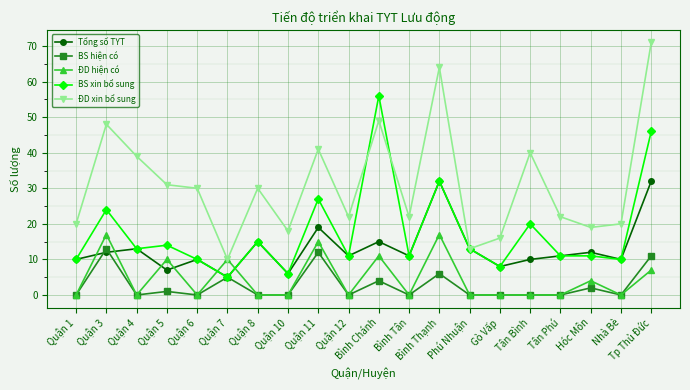

True or false: ĐD xin bổ sung and BS hiện có cross at least once.

False